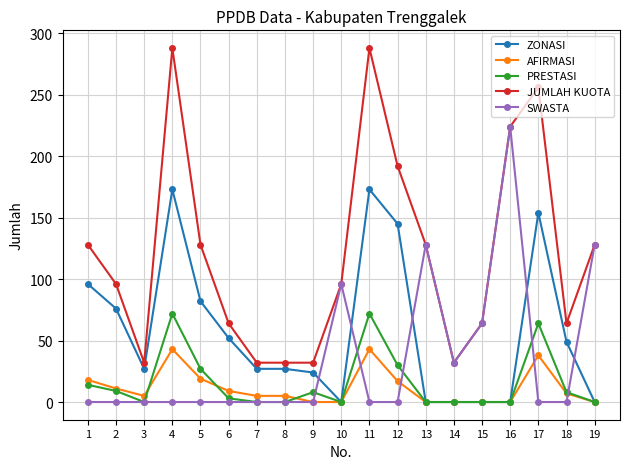

How many data points in SWASTA are above 0?

6